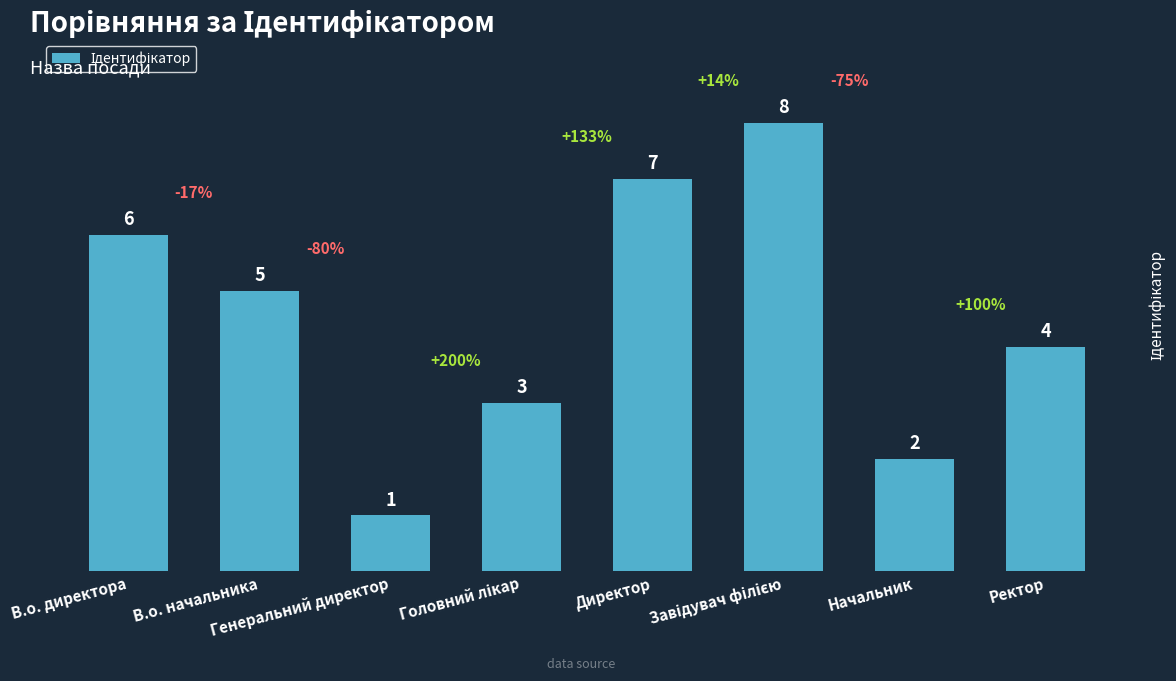

What is the difference between the maximum and minimum values?

7